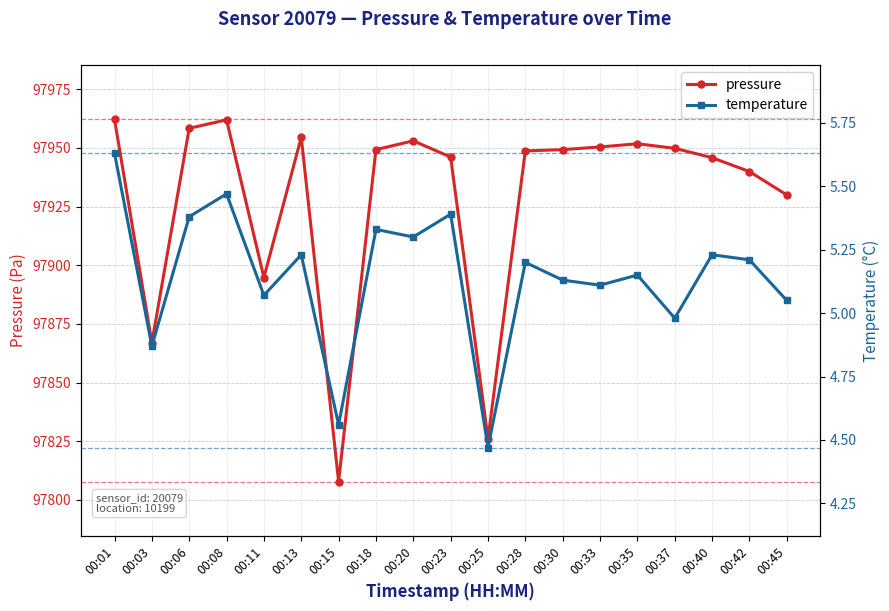

What is the minimum value for pressure?

97807.8